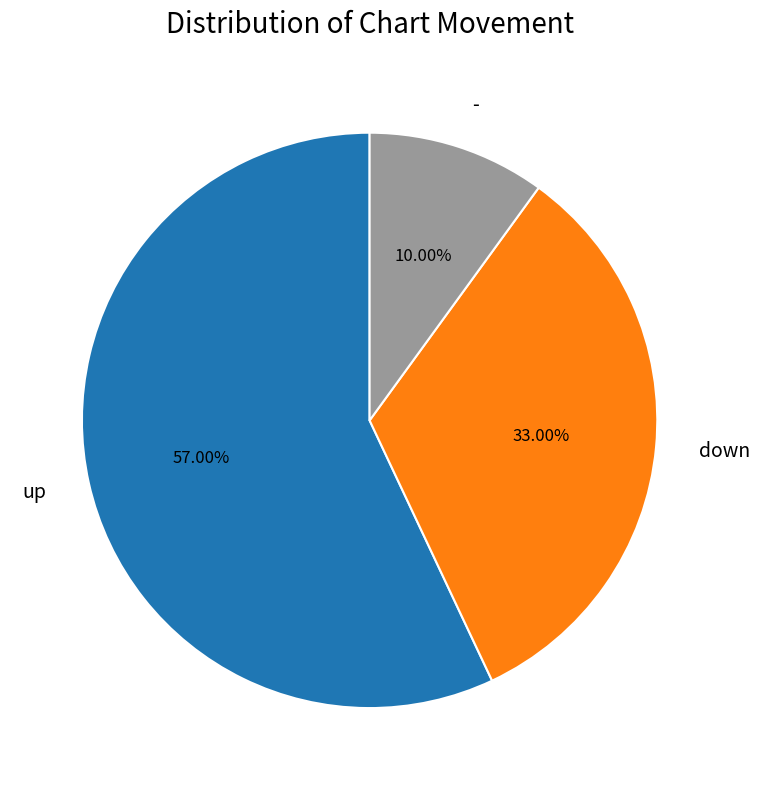

What percentage is the - slice, to the nearest percent?

10%